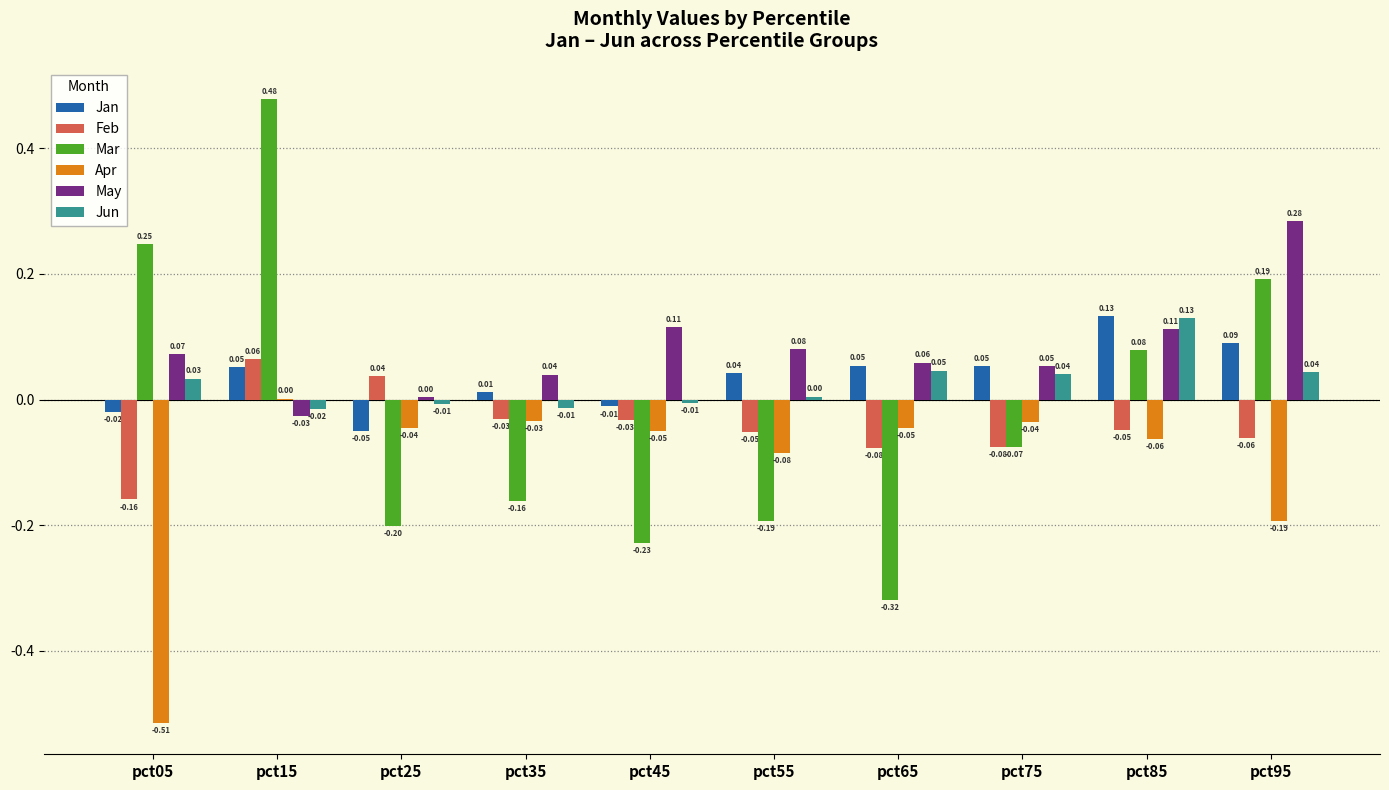

The Apr series shows -0.7 at pct05. True or false?

False